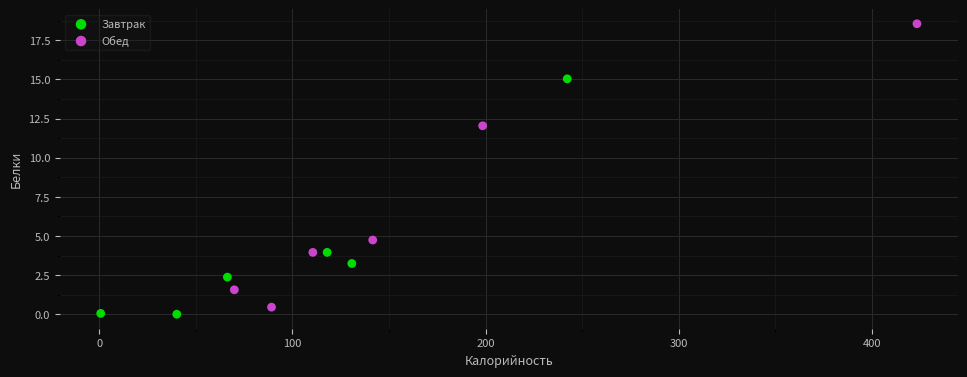

Which series reaches the maximum Y coordinate?

Обед